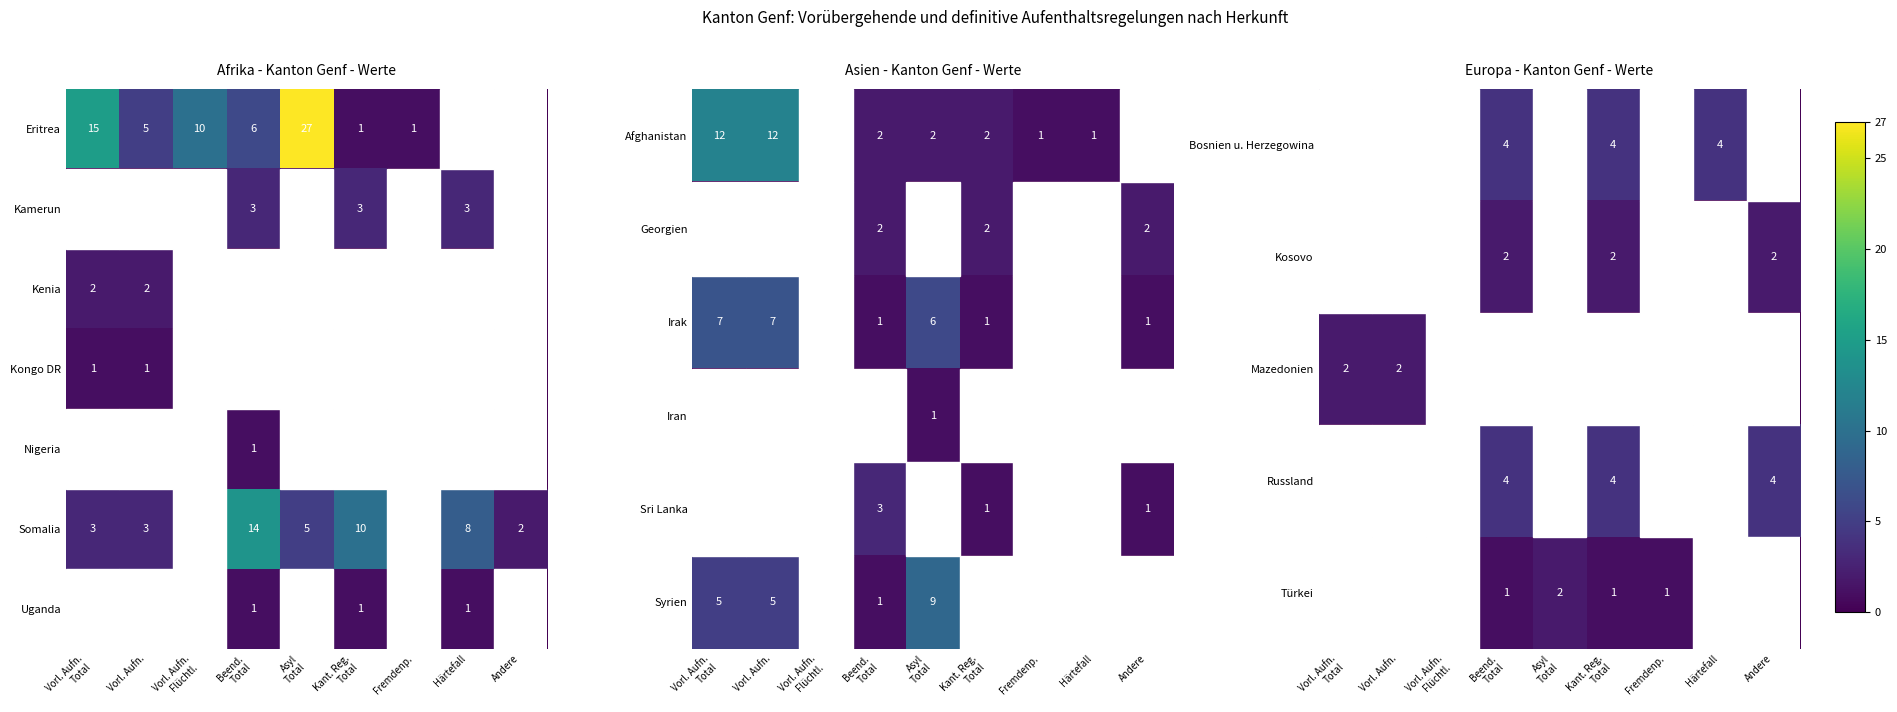

True or false: Eritrea has a value of 2 at Fremdenp..

False